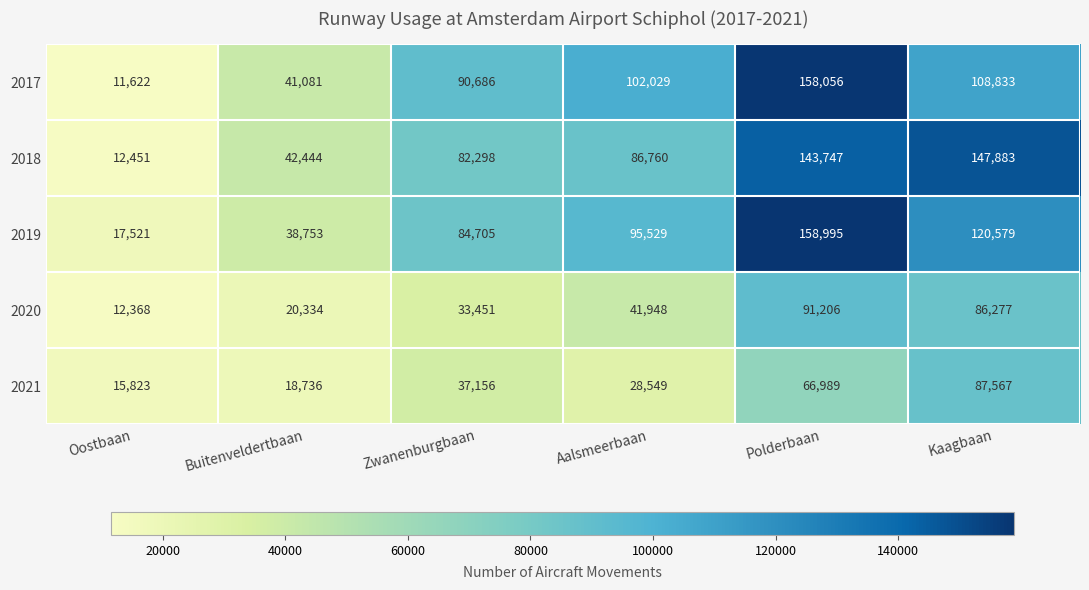

What is the difference between the maximum and minimum values in the 2017 series?

146434